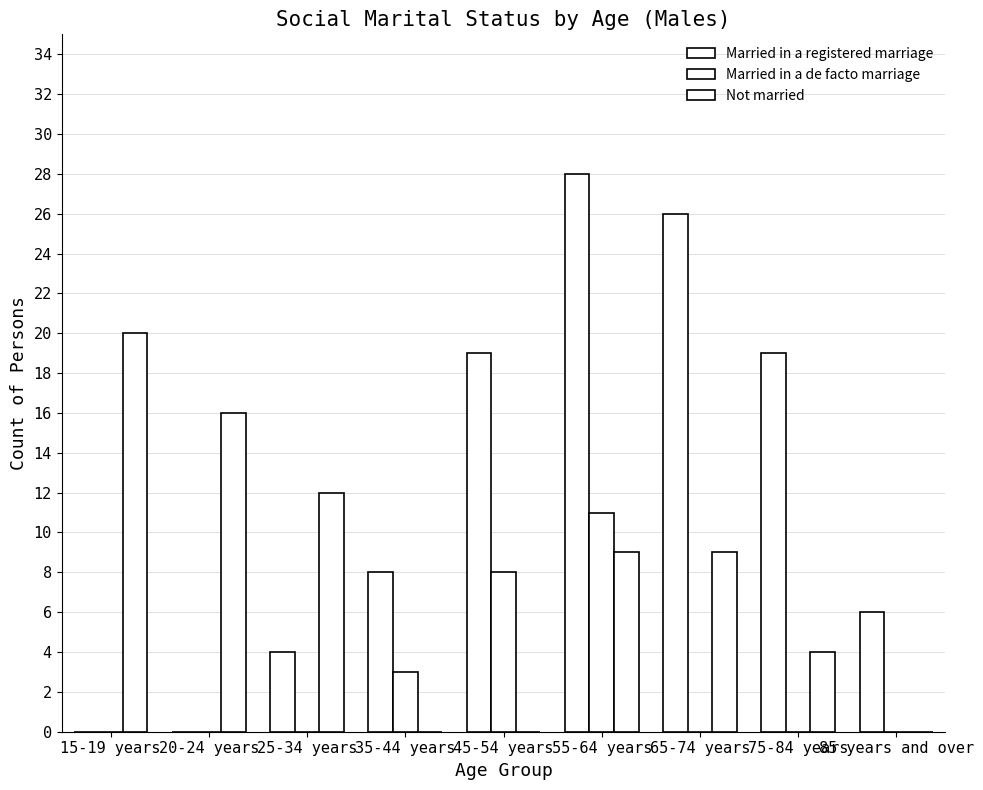

How many groups of bars are there?

9